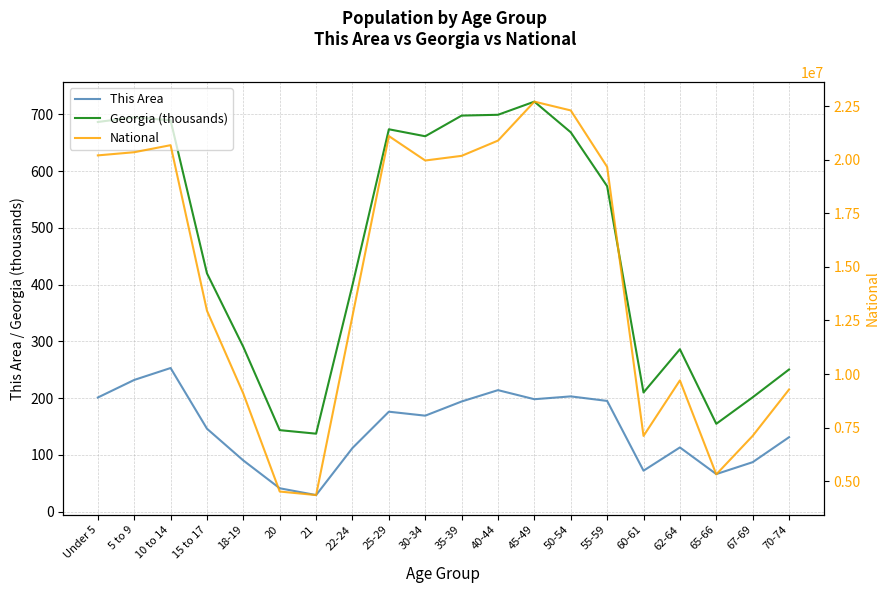

Which category has the highest value in the Georgia (thousands) series?

45-49